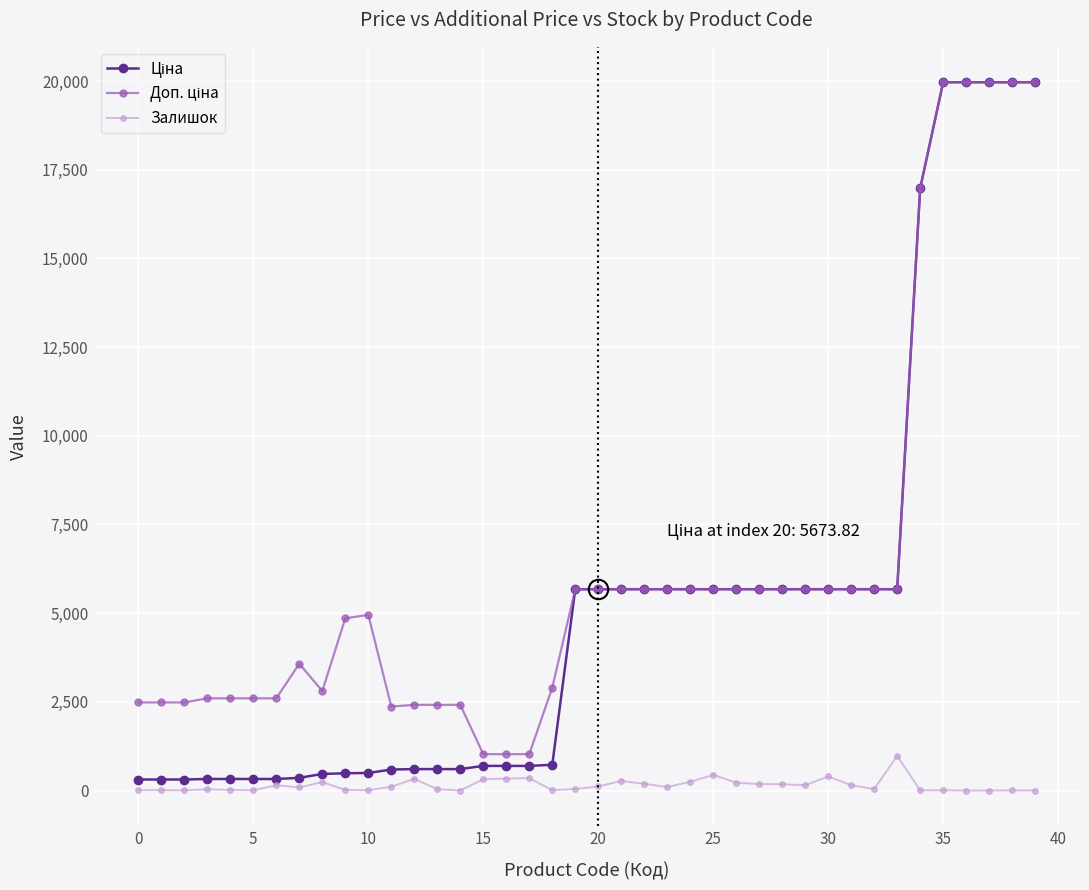

At how many categories does at least one series exceed 5353?

21